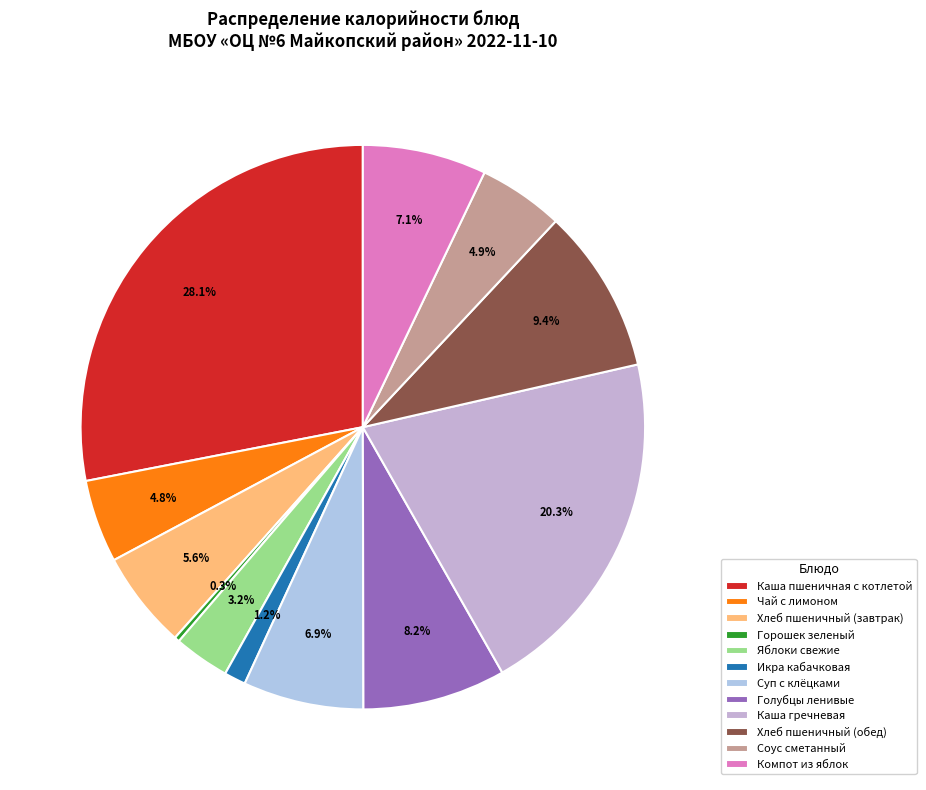

Do Чай с лимоном and Горошек зеленый together represent more than half of the pie?

No